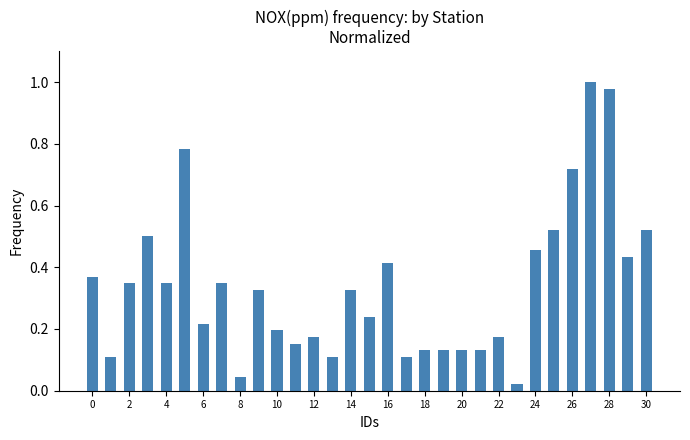

What is the sum of all values?

10.5